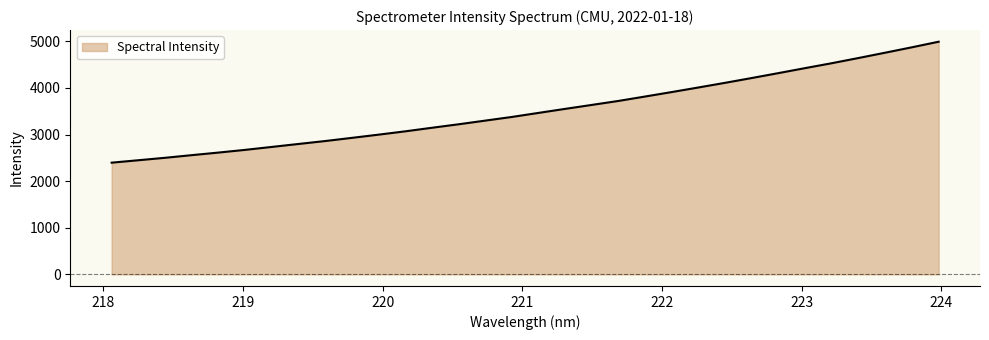

What is the difference between the maximum and minimum values?

2595.9